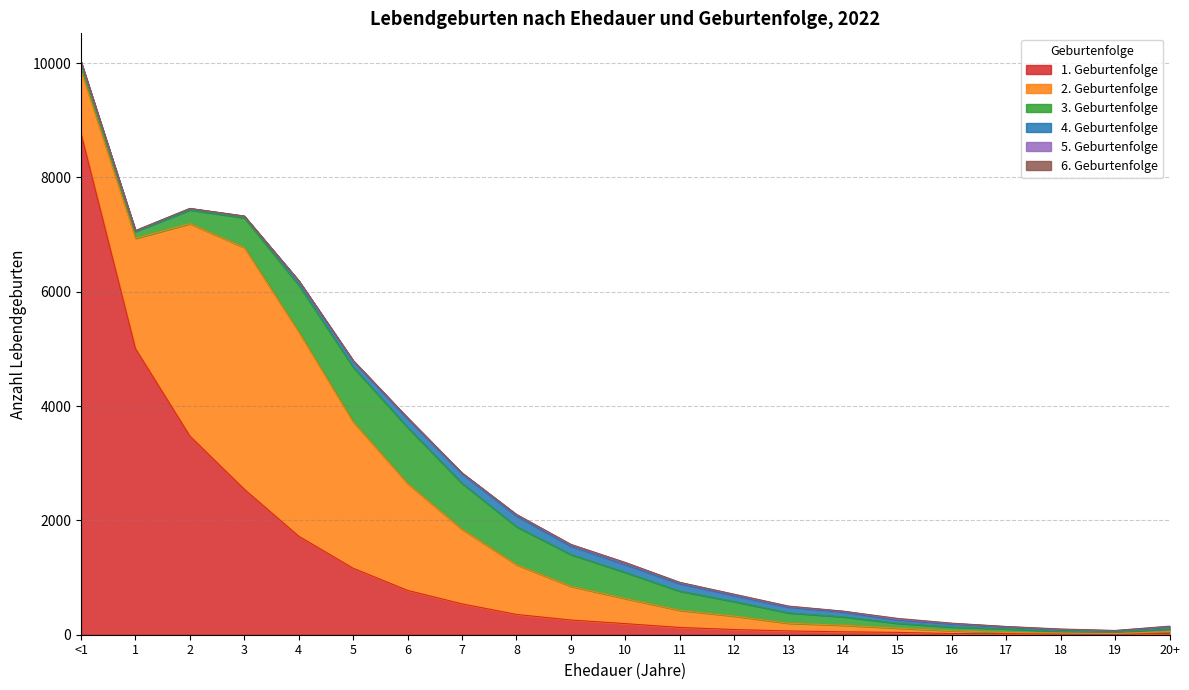

Reading left to right, extract all data points from this chart.

1. Geburtenfolge: 8770	5006	3475	2545	1723	1163	775	540	355	257	194	127	91	66	51	41	21	18	11	7	23
2. Geburtenfolge: 1093	1927	3715	4227	3574	2560	1870	1303	869	589	438	300	235	135	115	74	48	22	19	13	33
3. Geburtenfolge: 141	121	240	520	819	959	982	805	666	556	458	335	254	180	147	85	65	63	28	27	42
4. Geburtenfolge: 14	12	22	27	72	104	150	164	183	141	131	124	99	94	76	51	45	26	23	18	29
5. Geburtenfolge: 0	1	4	4	5	9	16	16	27	30	37	25	21	18	20	21	17	12	12	7	16
6. Geburtenfolge: 1	2	1	1	0	1	3	3	5	8	6	6	9	8	4	14	6	3	7	2	7